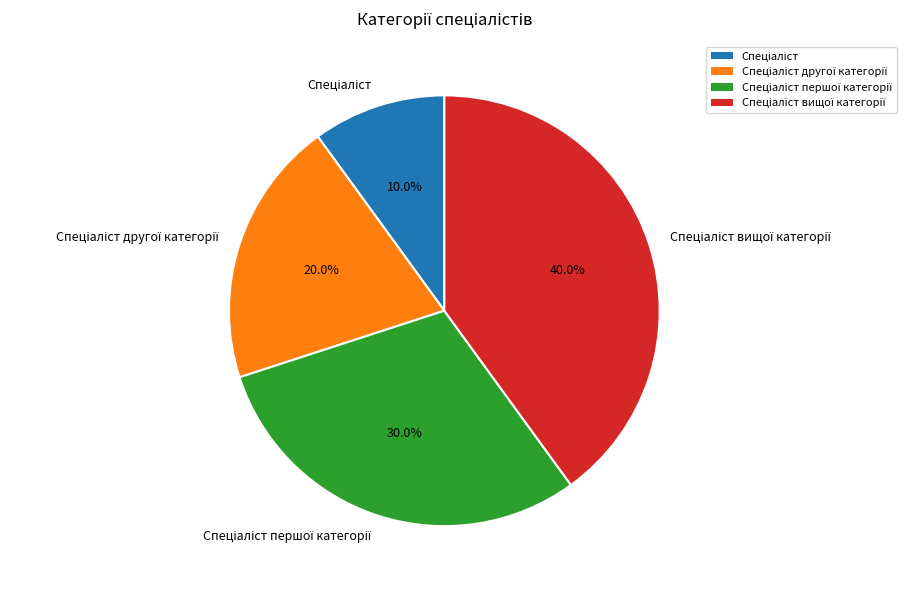

Is there any slice that represents more than half of the pie?

No